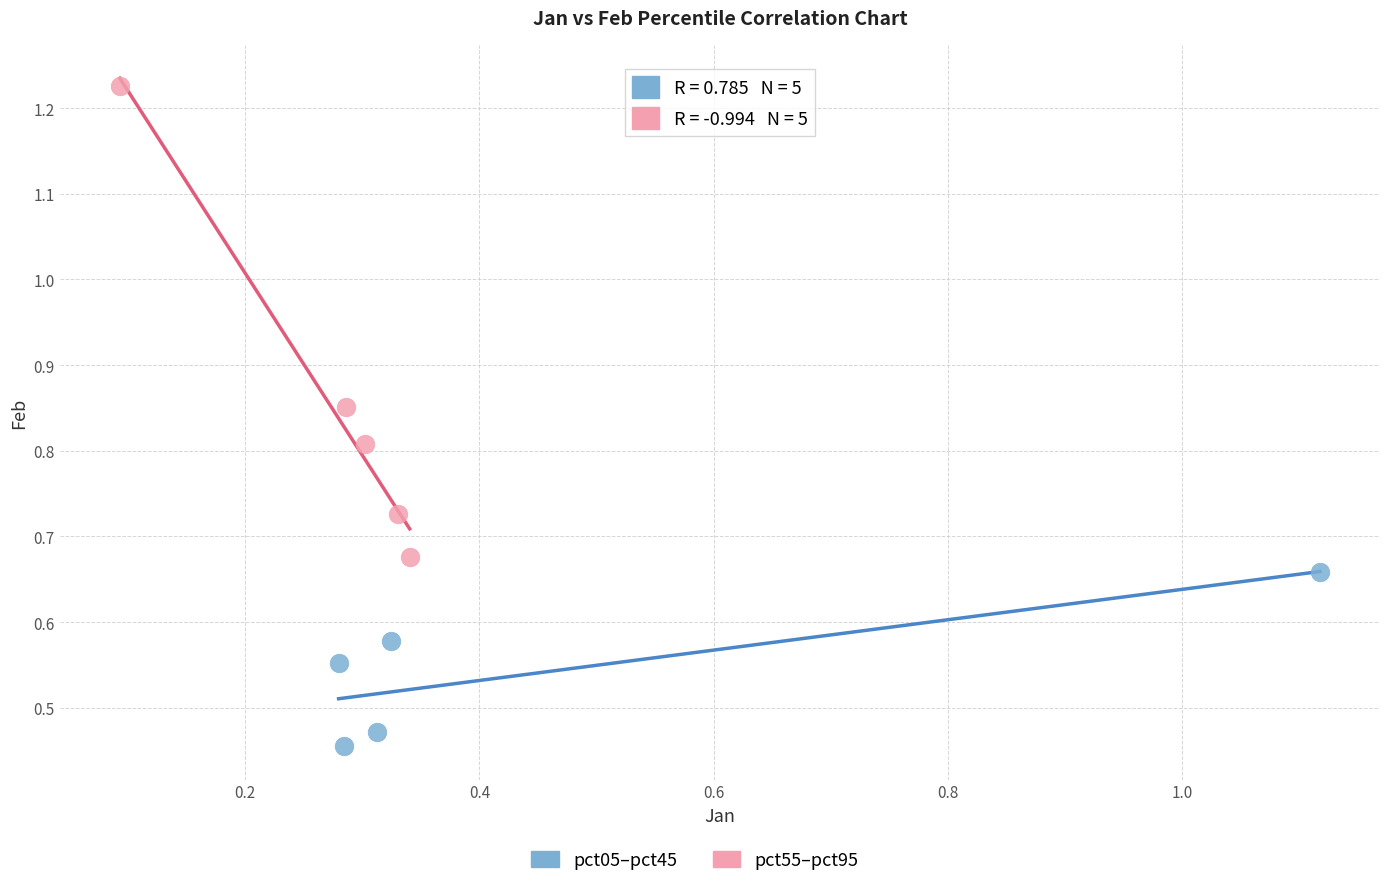

Which series reaches the minimum Y coordinate?

pct05–pct45